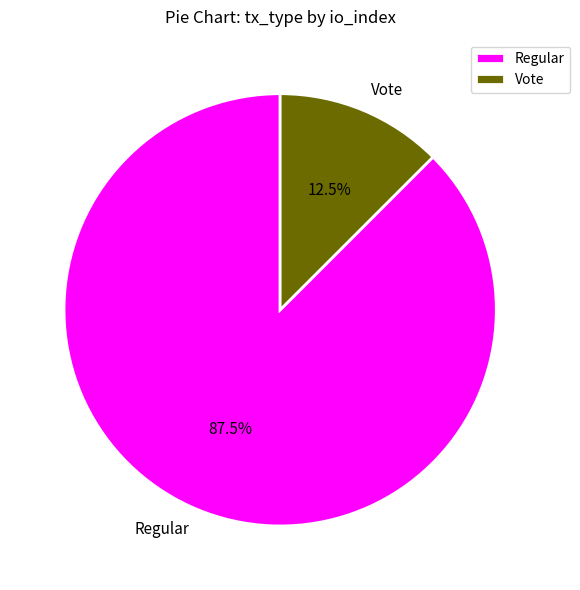

Between Vote and Regular, which is larger?

Regular